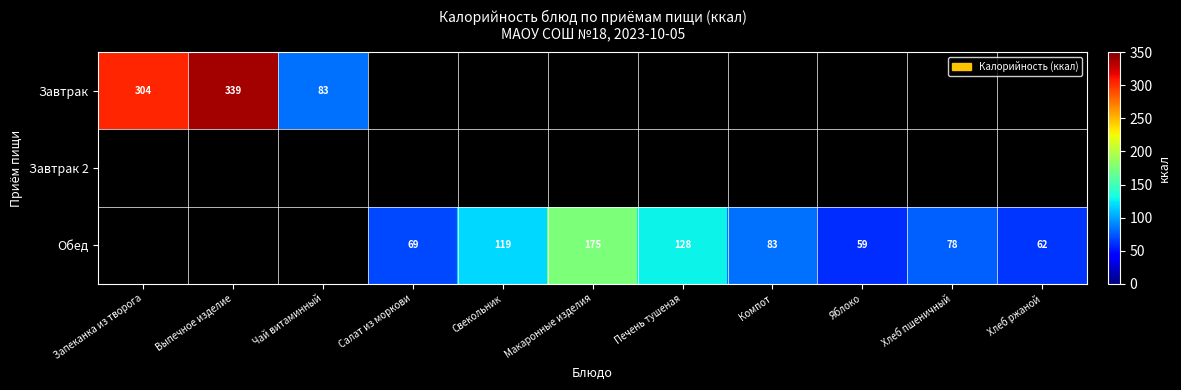

What is the minimum value shown in the chart?

59.2